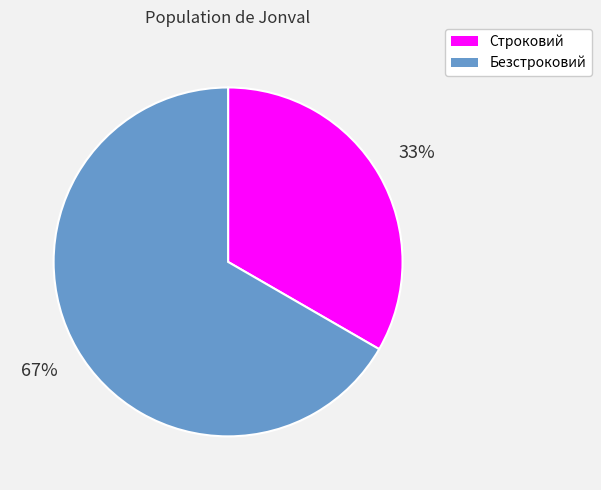

Between Безстроковий and Строковий, which is larger?

Безстроковий